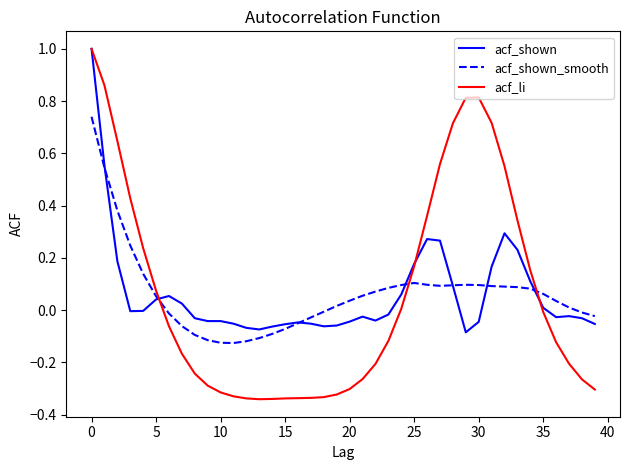

How many values in acf_shown_smooth are above zero?

25